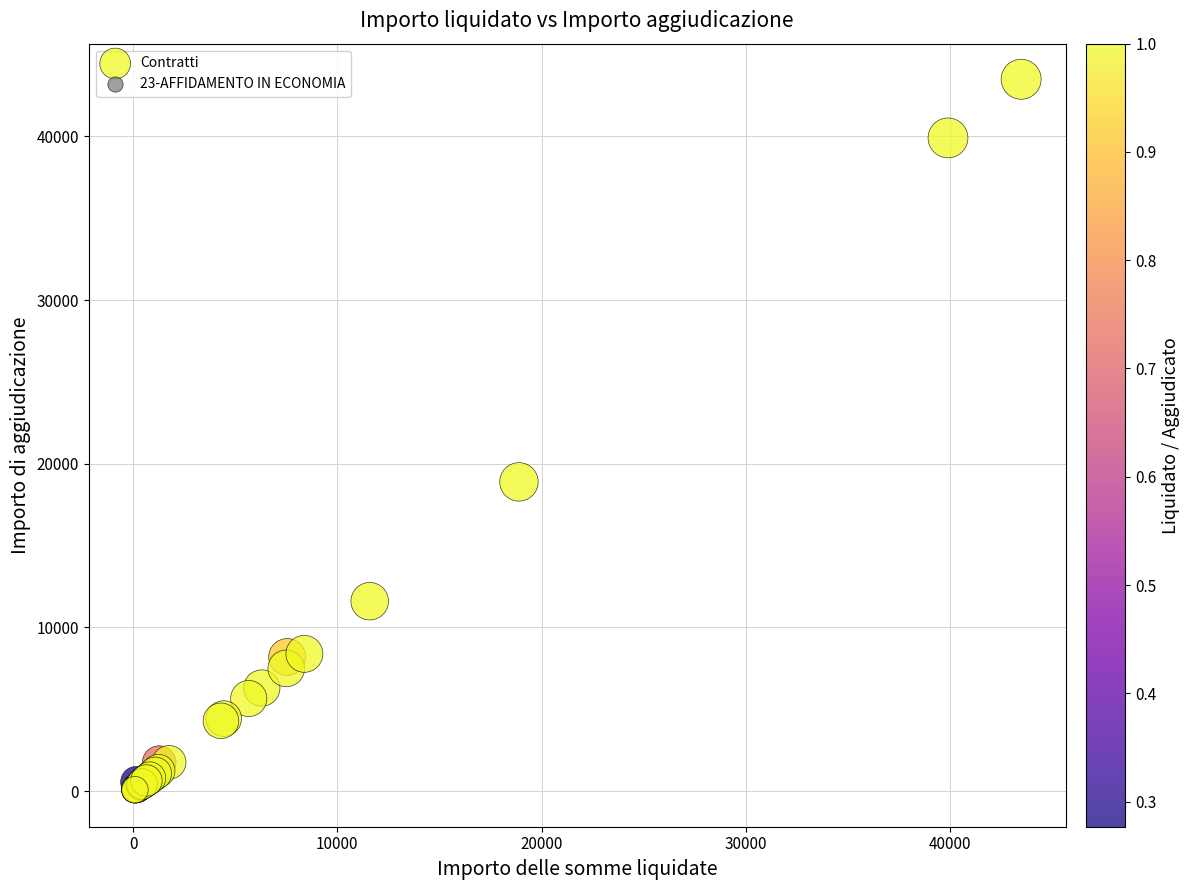

What Y value in the scatter plot is closest to 21743?

18892